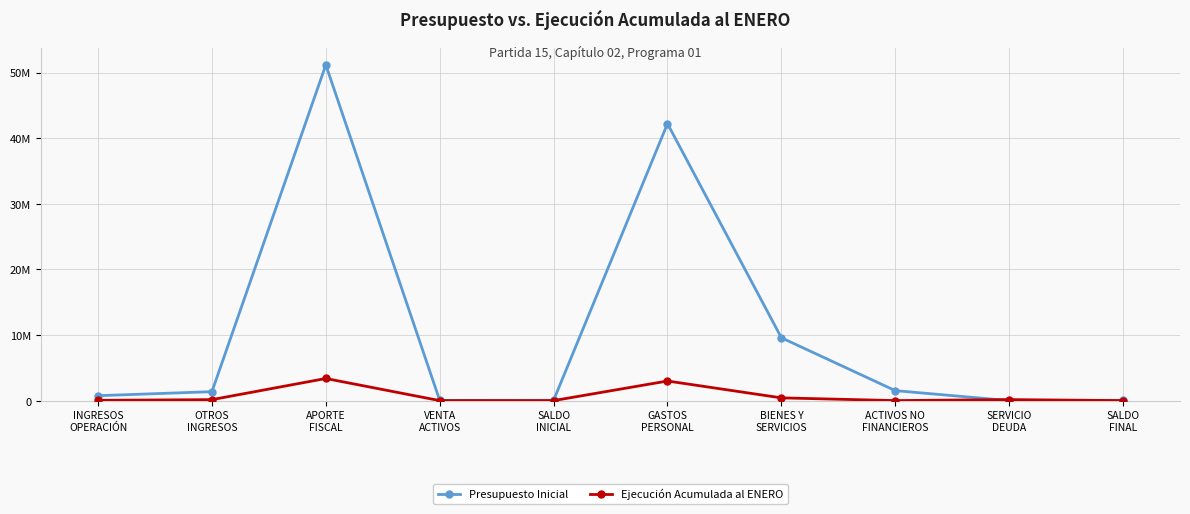

What is the total value across all series at ACTIVOS NO
FINANCIEROS?

1523184